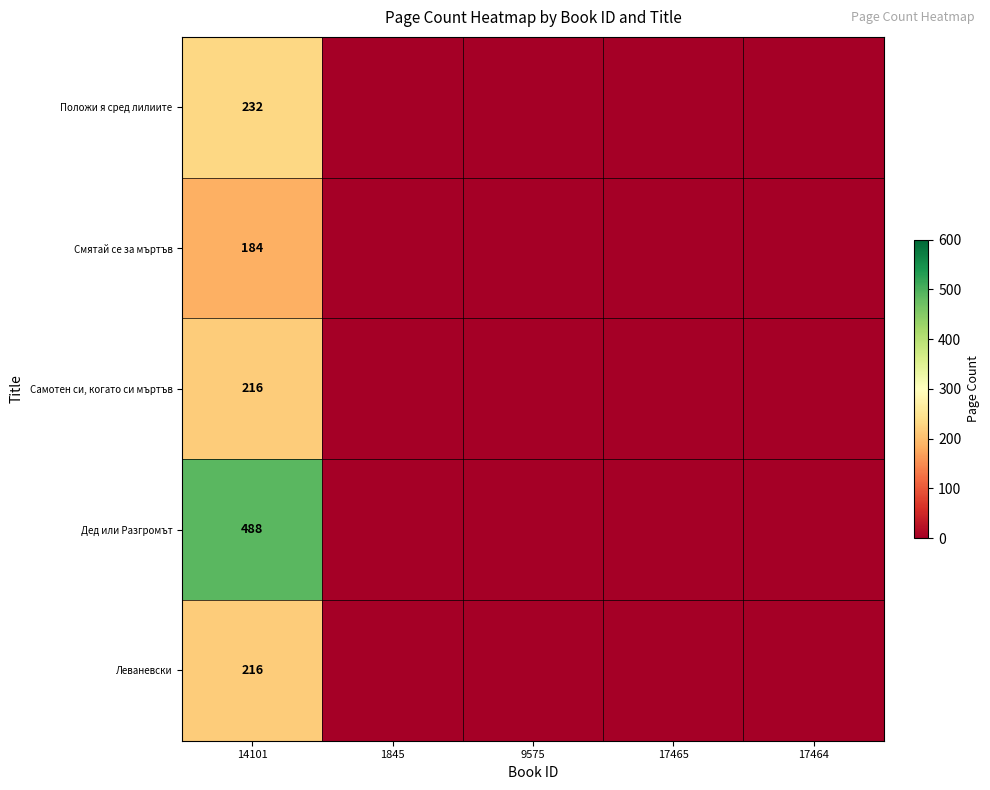

Is it true that Смятай се за мъртъв equals 304 at 14101?

False